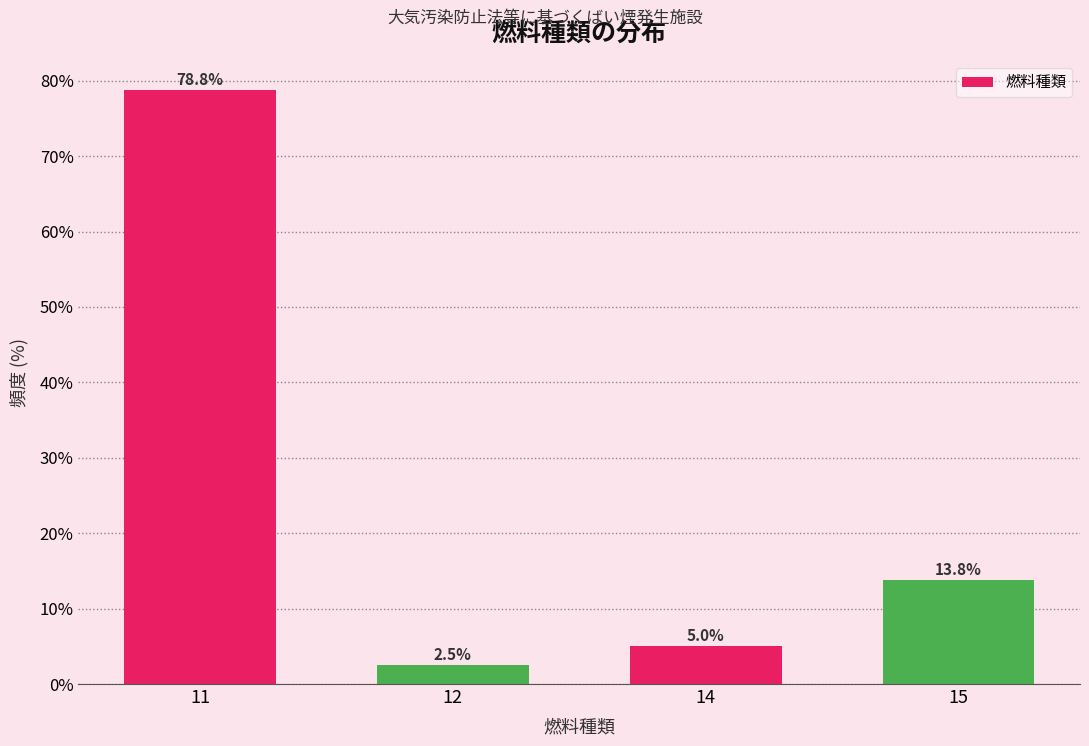

Reading left to right, list all the values displayed in this chart.

11=78.8	12=2.5	14=5.0	15=13.8